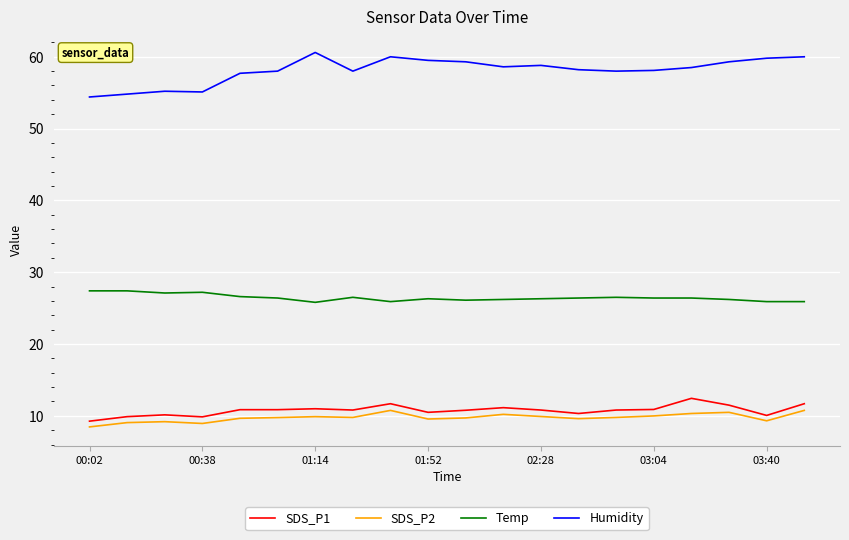

What is the greatest value displayed?

60.6